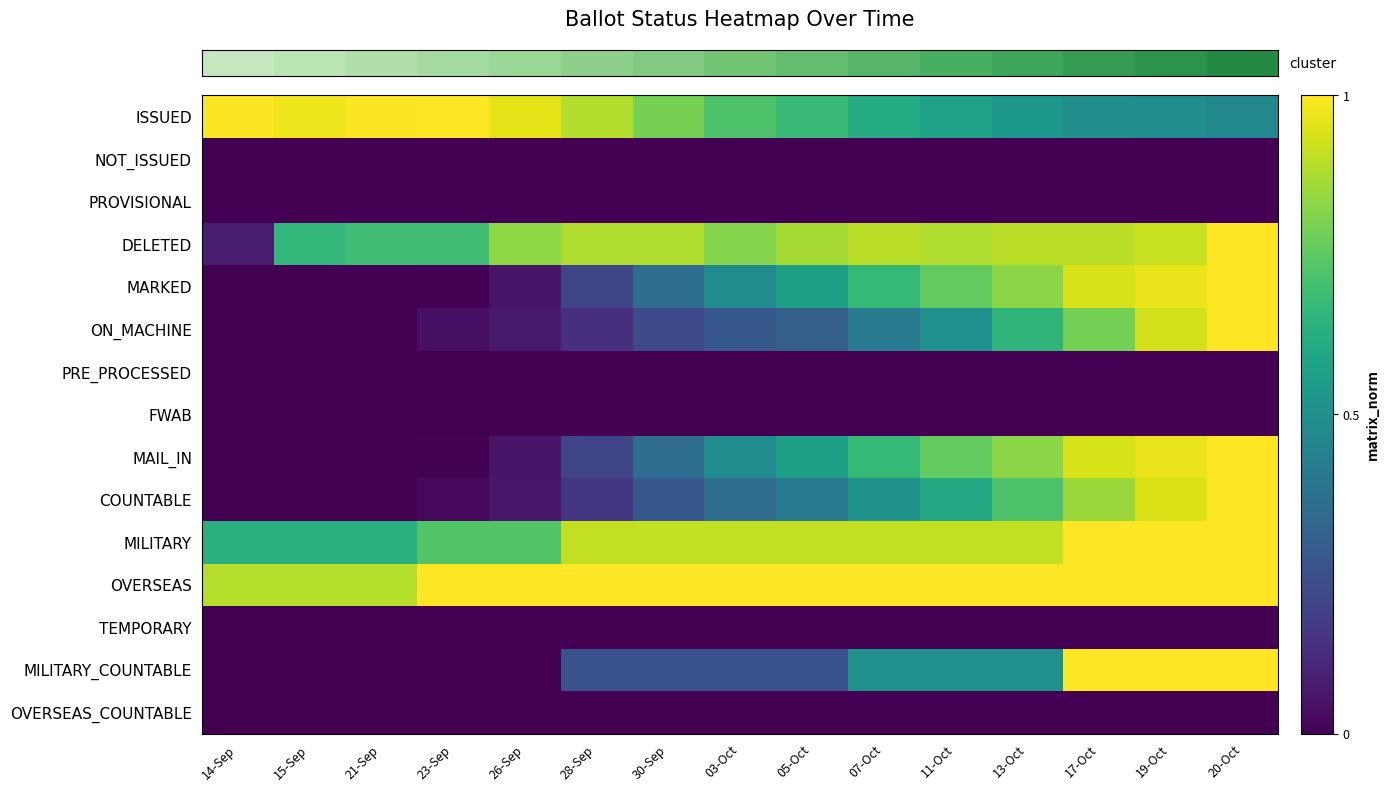

What is the spread (max minus min) of values at 30-Sep?

1.0